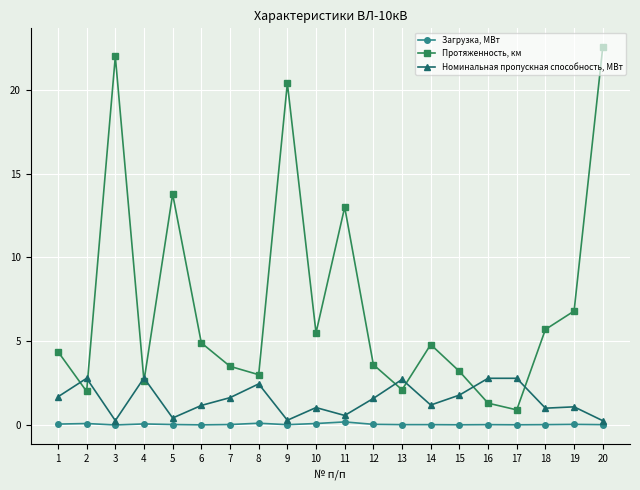

What is the maximum value shown in the chart?

22.6